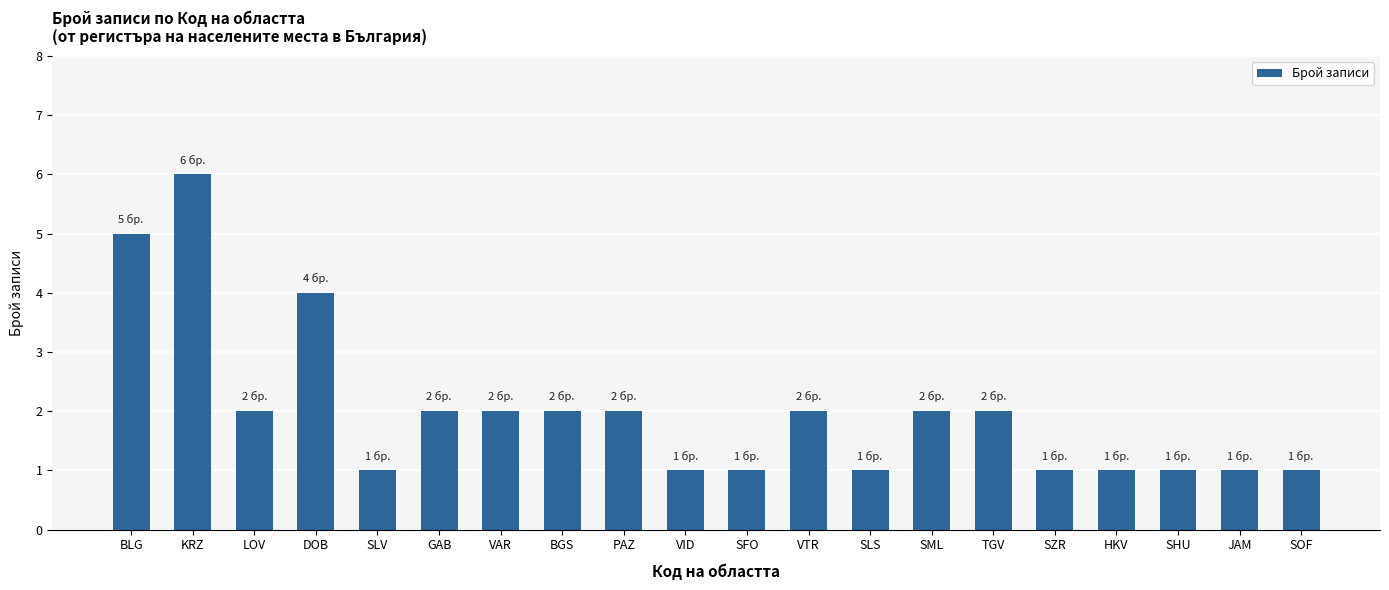

Does the chart contain any negative values?

No